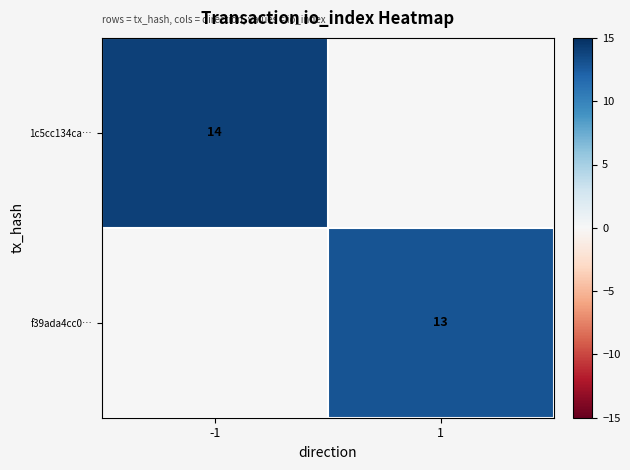

The 1c5cc134ca… series shows 14 at -1. True or false?

True